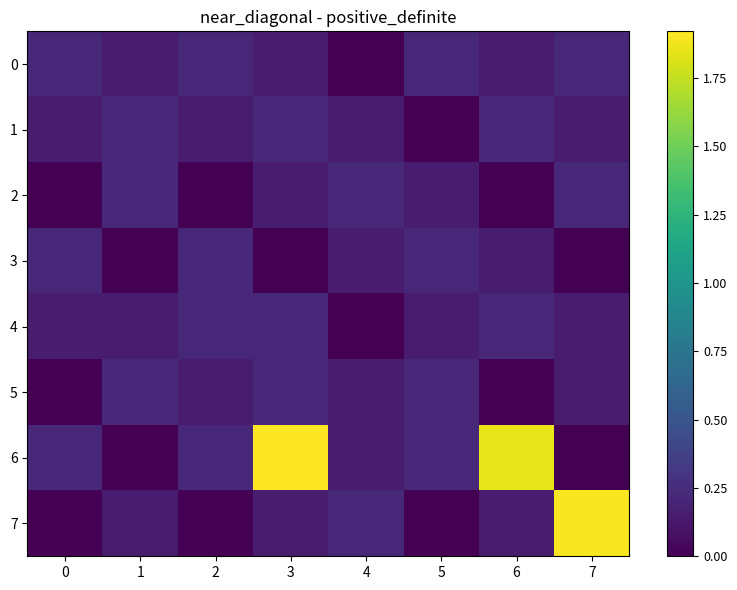

Reading left to right, extract all data points from this chart.

0: 0=0.2	1=0.1	2=0.2	3=0.1	4=0.0	5=0.2	6=0.1	7=0.2
1: 0=0.1	1=0.2	2=0.1	3=0.2	4=0.1	5=0.0	6=0.2	7=0.1
2: 0=0.0	1=0.2	2=0.0	3=0.1	4=0.2	5=0.1	6=0.0	7=0.2
3: 0=0.2	1=0.0	2=0.2	3=0.0	4=0.1	5=0.2	6=0.1	7=0.0
4: 0=0.1	1=0.1	2=0.2	3=0.2	4=0.0	5=0.1	6=0.2	7=0.1
5: 0=0.0	1=0.2	2=0.1	3=0.2	4=0.1	5=0.2	6=0.0	7=0.1
6: 0=0.2	1=0.0	2=0.2	3=1.9	4=0.1	5=0.2	6=1.9	7=0.0
7: 0=0.0	1=0.1	2=0.0	3=0.1	4=0.2	5=0.0	6=0.1	7=1.9